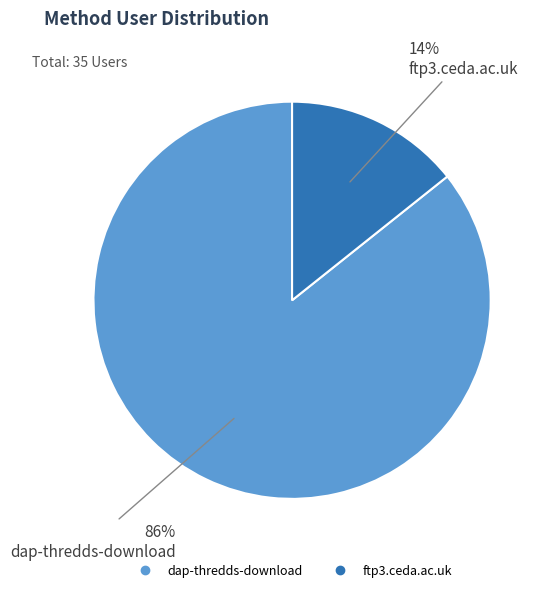

Is the sum of dap-thredds-download and ftp3.ceda.ac.uk greater than half?

Yes